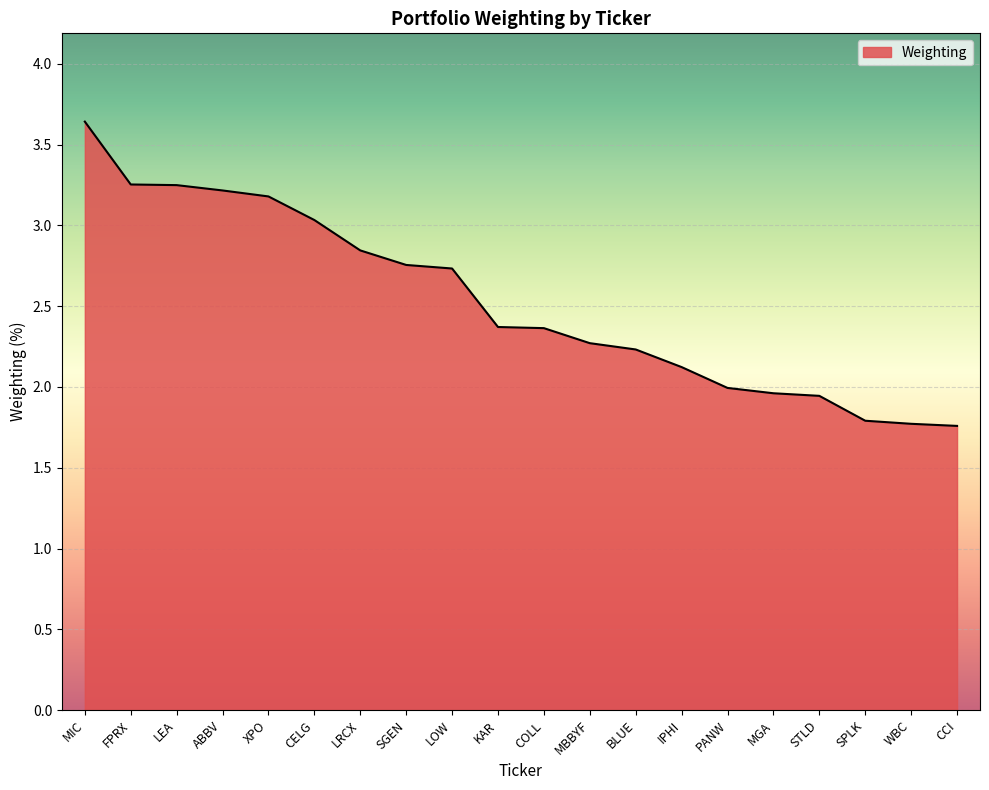

What position from the left is SGEN?

8